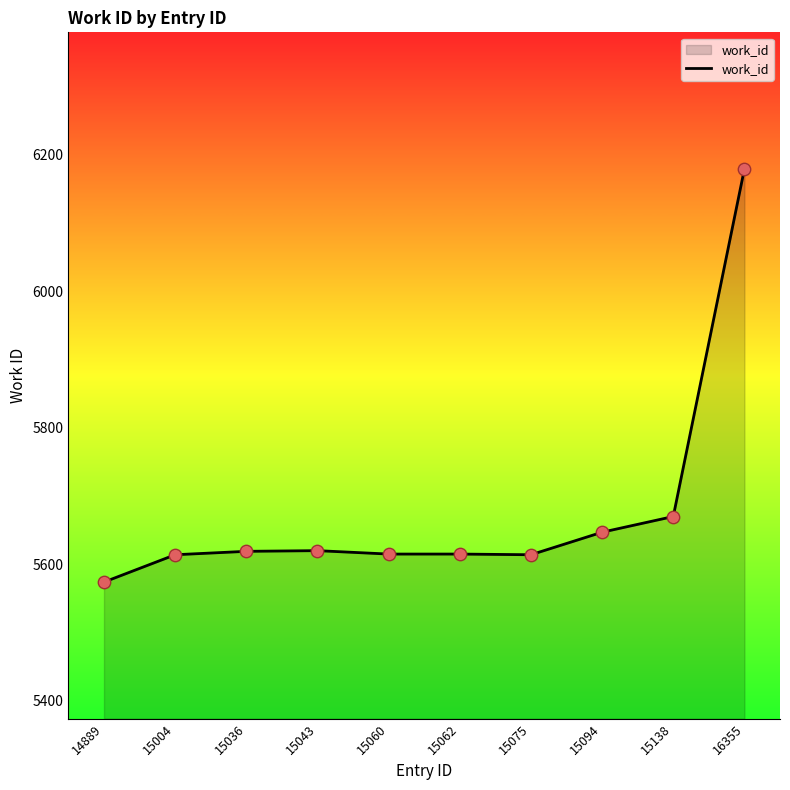

Approximately how many times larger is the value at 16355 compared to 15062?

1.1